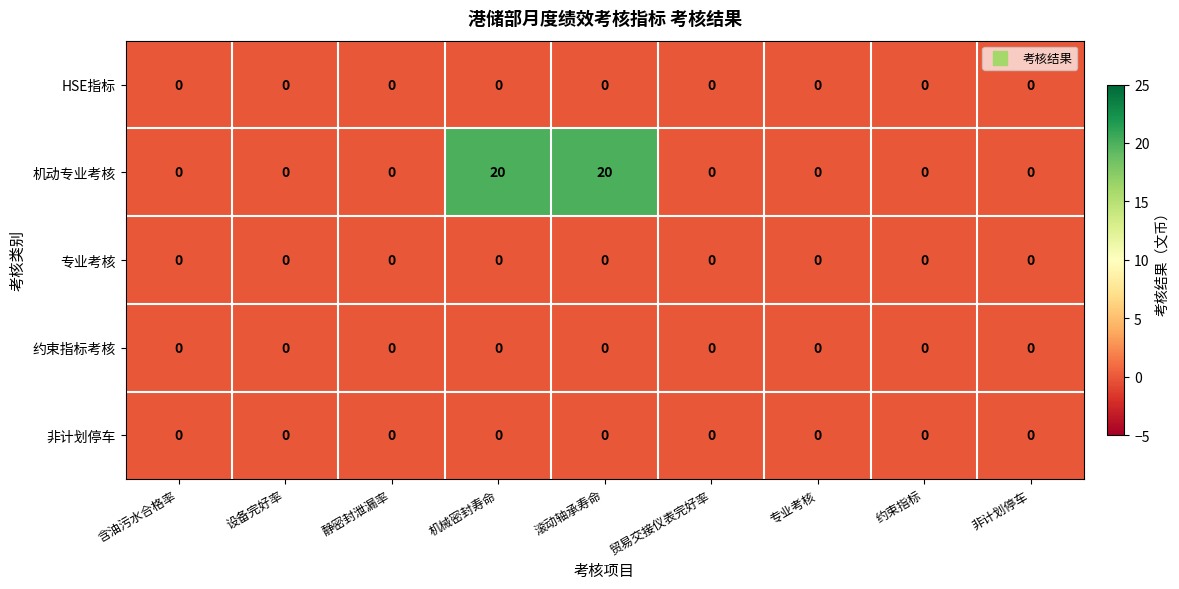

True or false: 专业考核 has a value of 0 at 含油污水合格率.

True